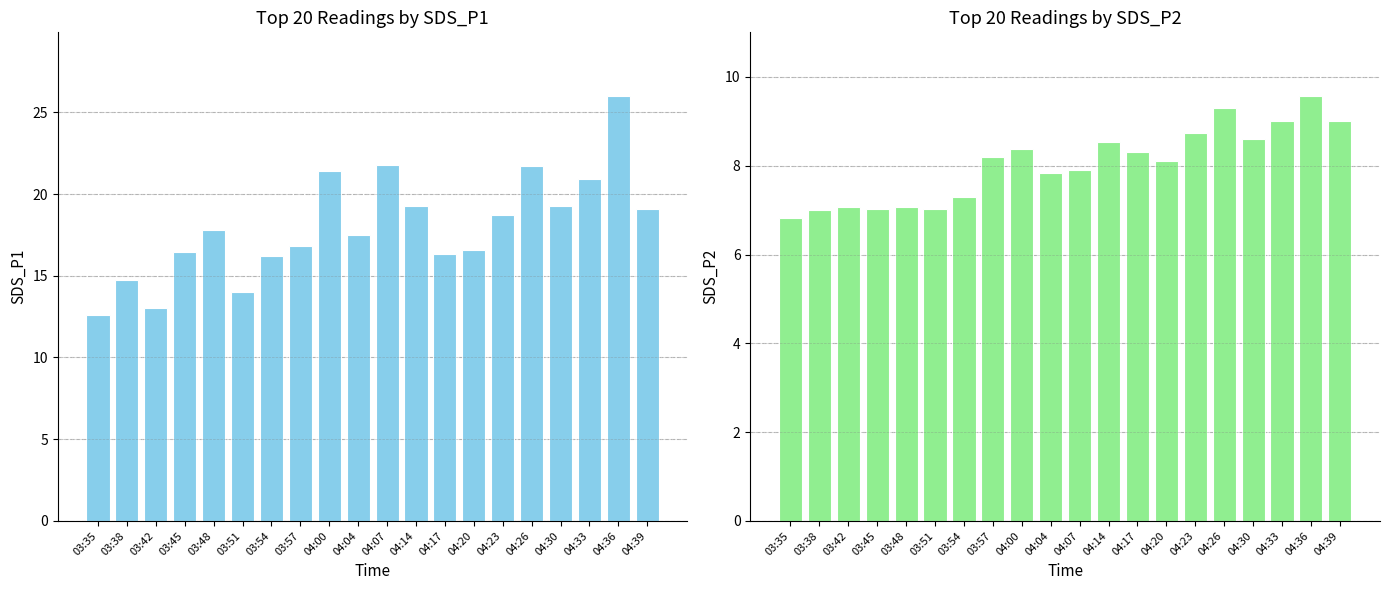

What are all the series names shown in the legend?

SDS_P1, SDS_P2